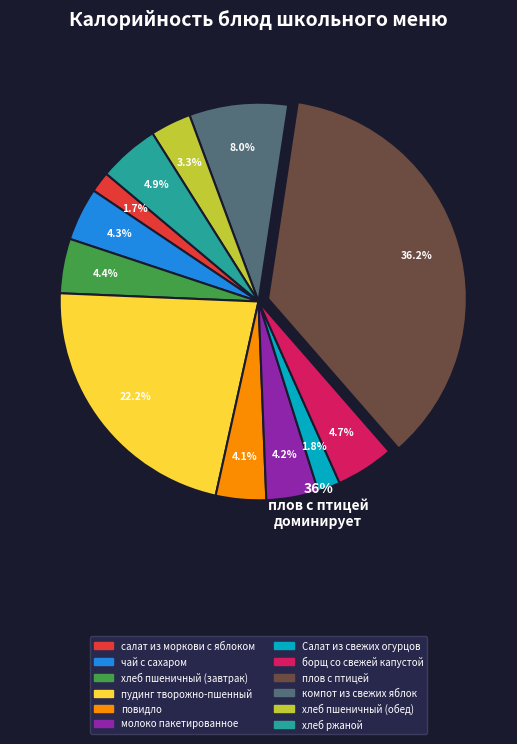

Combined, what portion of the pie is чай с сахаром and молоко пакетированное?

8.5%